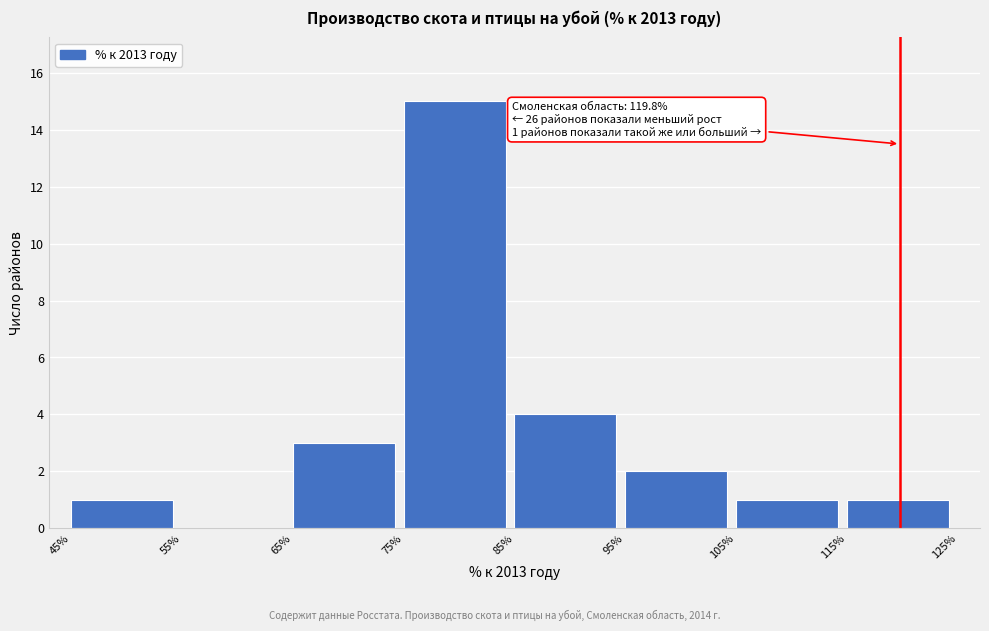

Over which range of the x-axis is the bar tallest?

75% to 85%